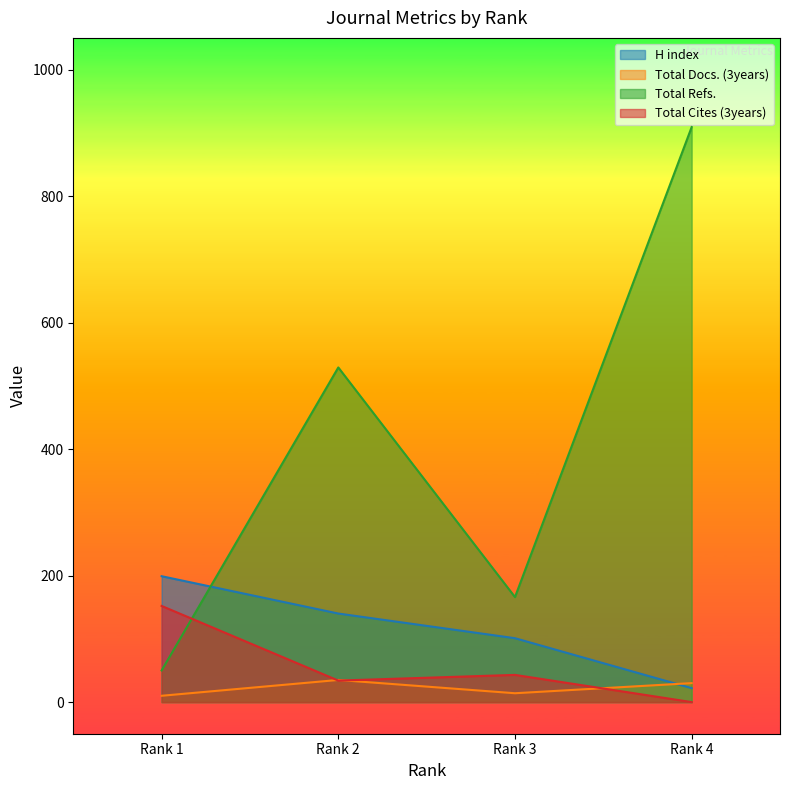

At Rank 2, list the series in order from largest to smallest.

Total Refs., H index, Total Docs. (3years), Total Cites (3years)